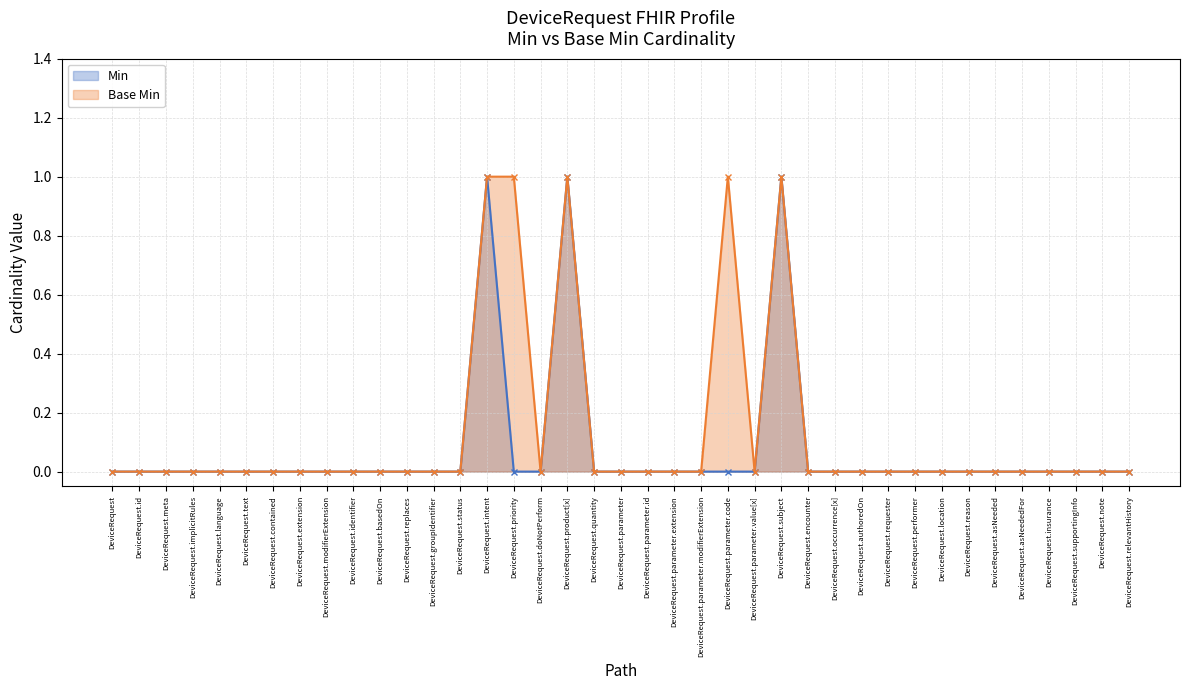

The value of Base Min at DeviceRequest.language is -1. True or false?

False